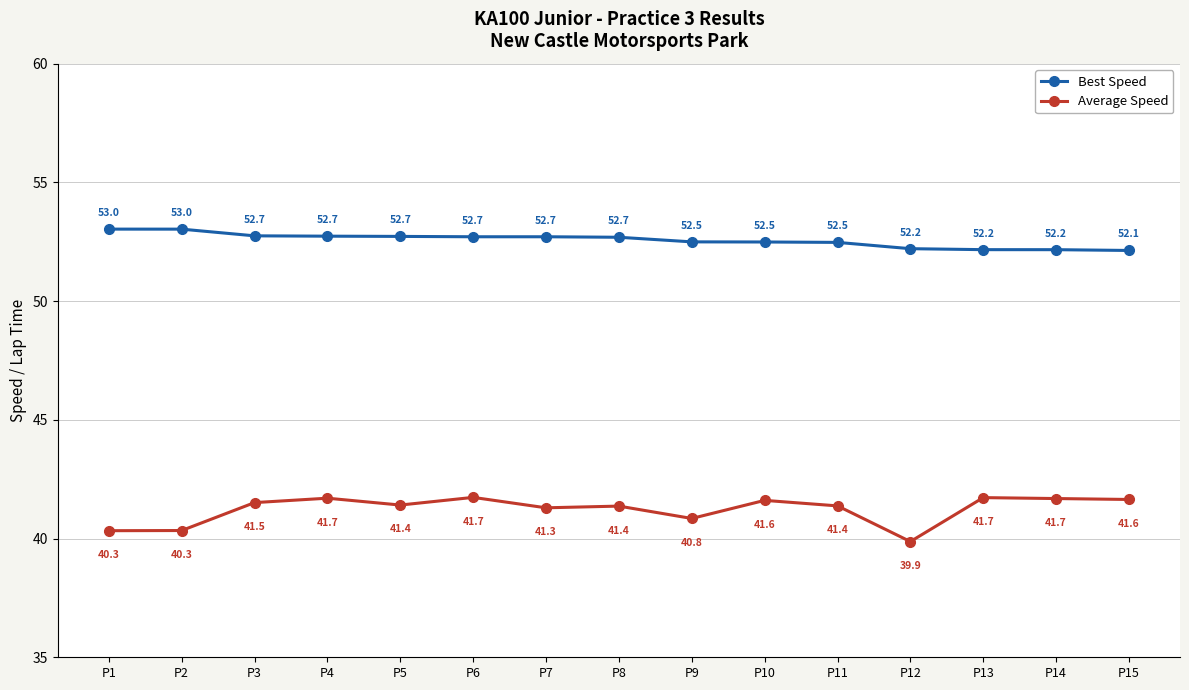

Reading left to right, what are all the values shown in this chart?

Best Speed: 53.0	53.0	52.7	52.7	52.7	52.7	52.7	52.7	52.5	52.5	52.5	52.2	52.2	52.2	52.1
Average Speed: 40.3	40.3	41.5	41.7	41.4	41.7	41.3	41.4	40.8	41.6	41.4	39.9	41.7	41.7	41.6